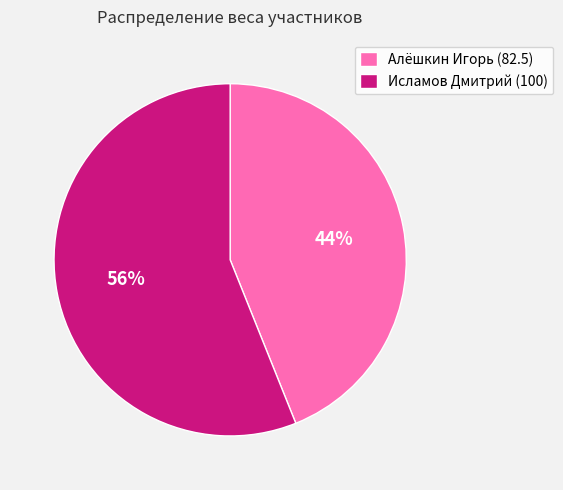

How many slices are in this pie chart?

2